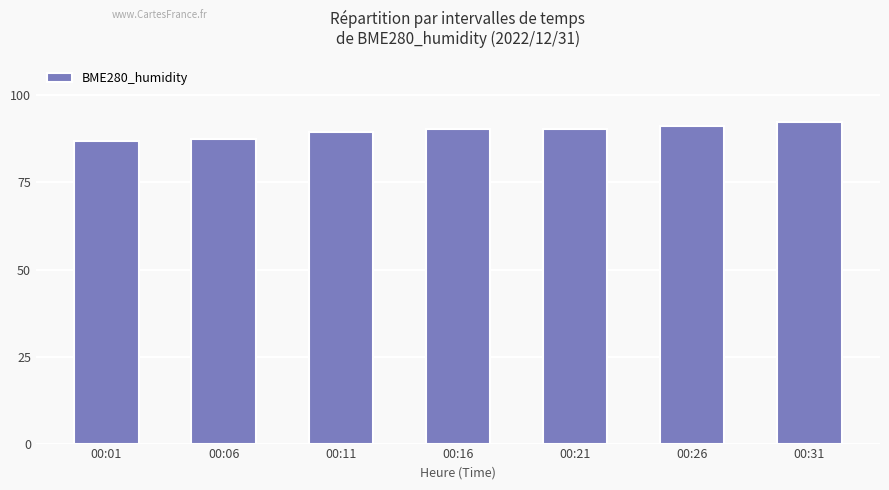

What is the difference between the second highest and second lowest values?

3.7